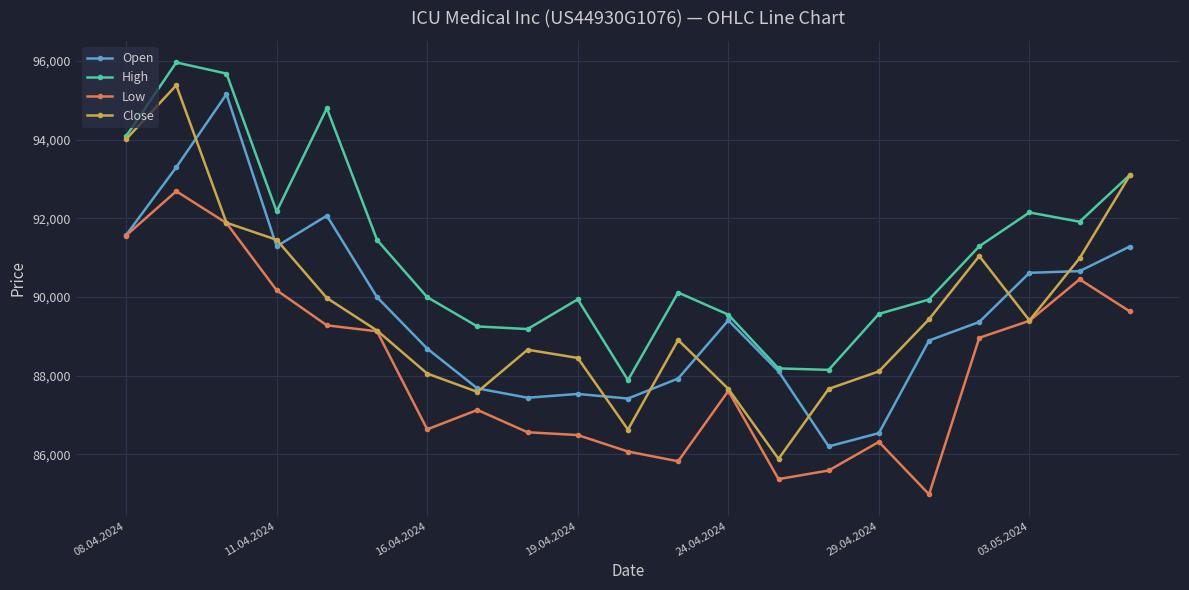

What is the difference between the maximum and minimum values in the High series?

8076